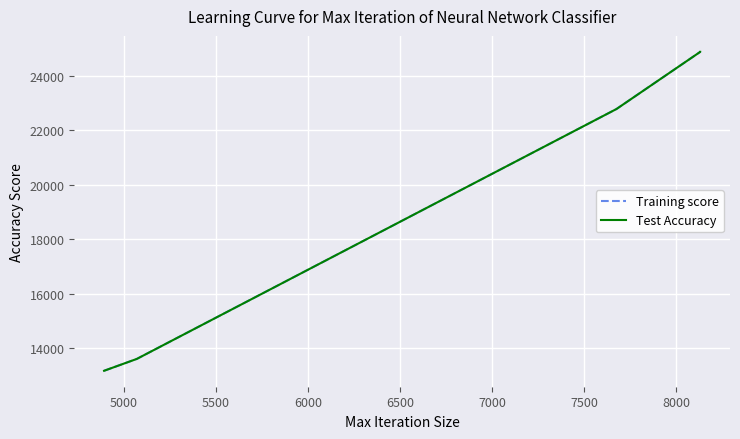

At how many categories does at least one series exceed 22755?

3